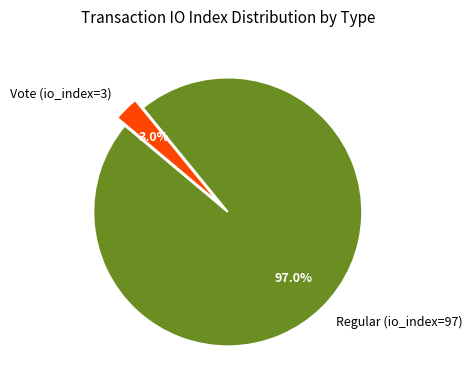

True or false: Vote (io_index=3) accounts for 3% of the total.

True